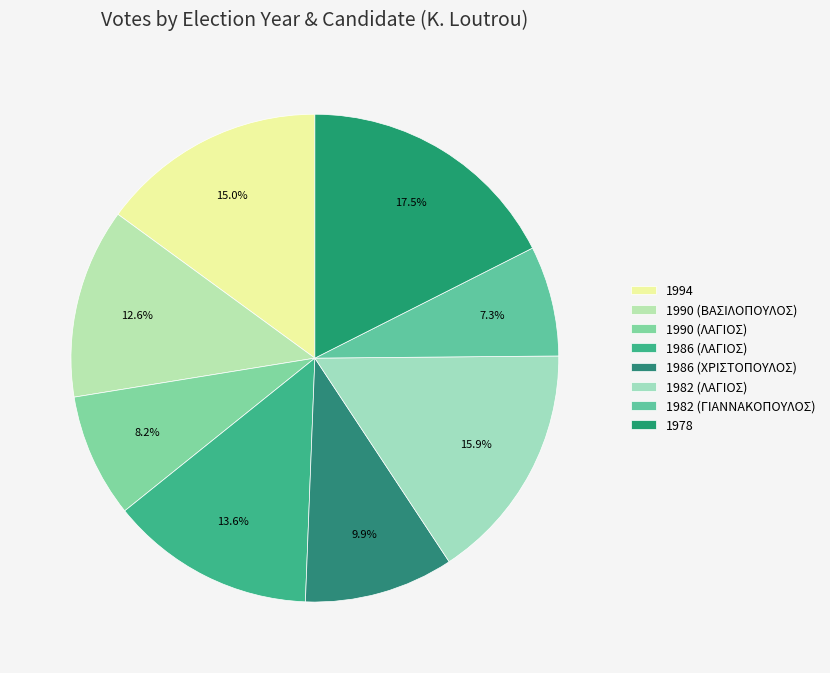

Which has a higher value, 1994 or 1978?

1978